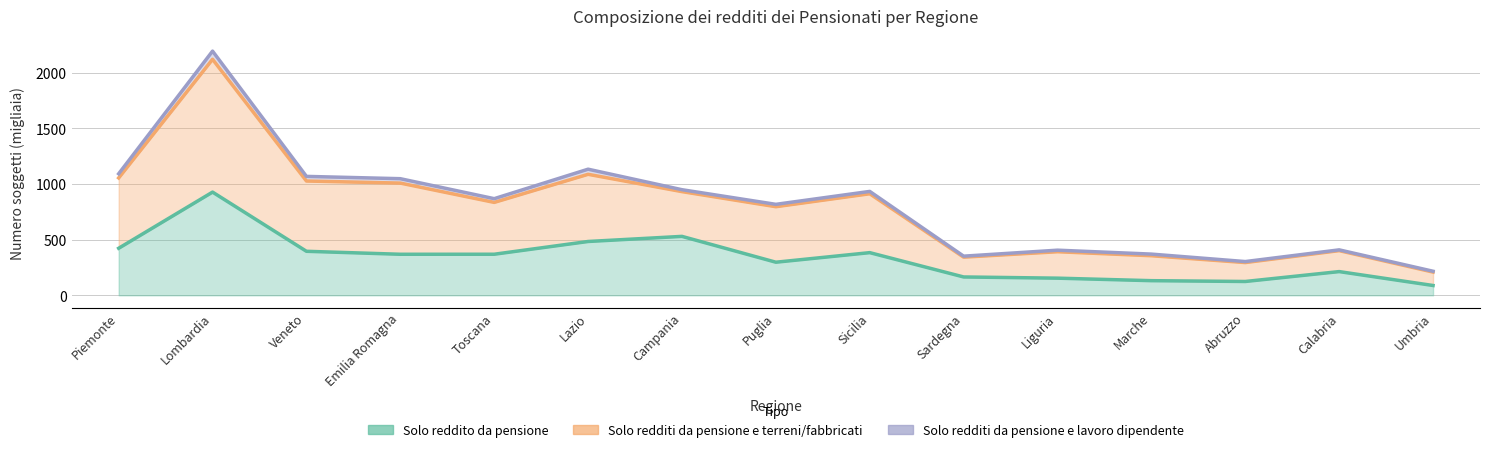

What position from the right is Veneto?

13